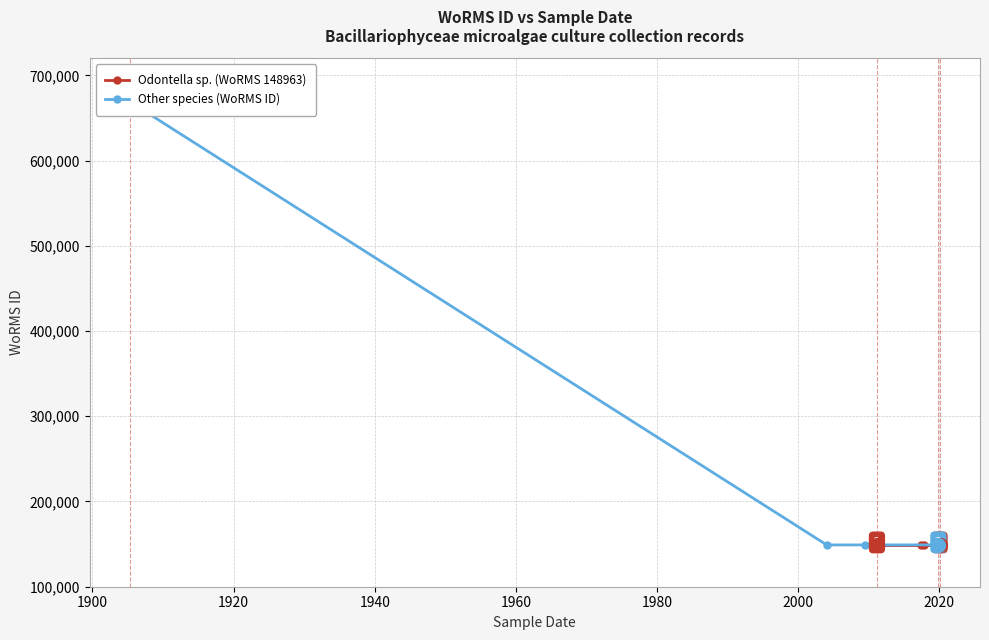

What is the total value across all series at 2019-11-10?

298058